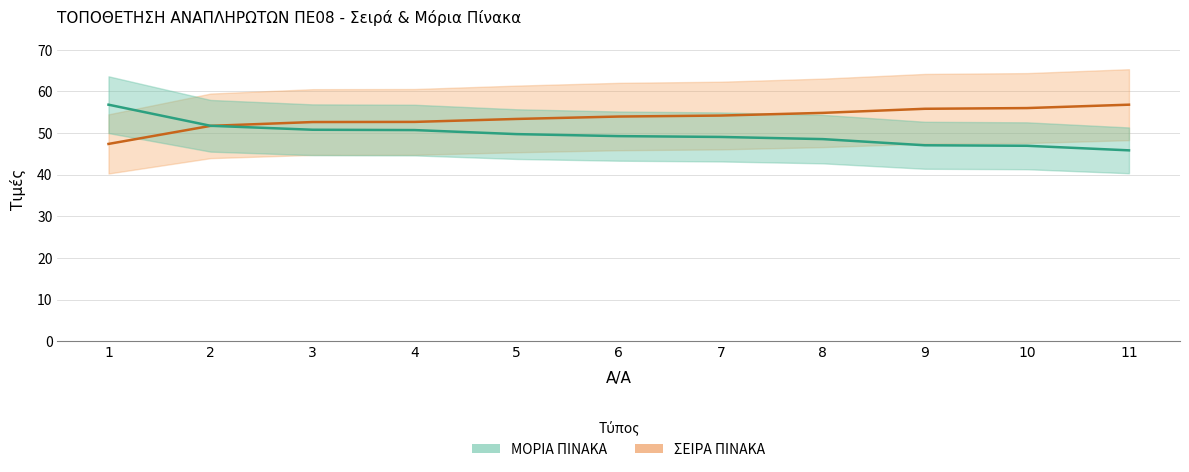

What are all the series names shown in the legend?

ΣΕΙΡΑ ΠΙΝΑΚΑ, ΜΟΡΙΑ ΠΙΝΑΚΑ